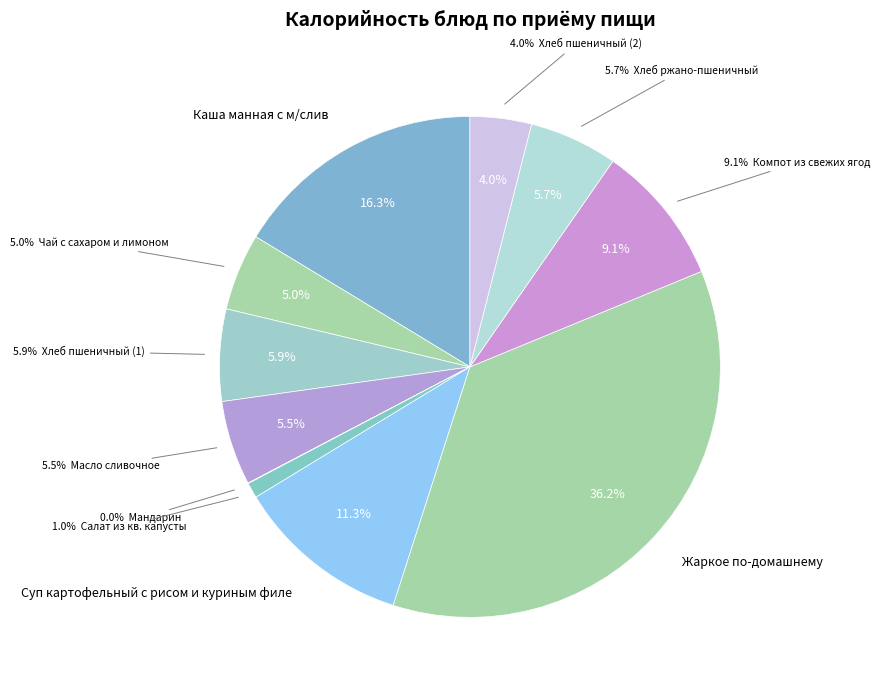

To the nearest percent, what is the average slice percentage?

9%